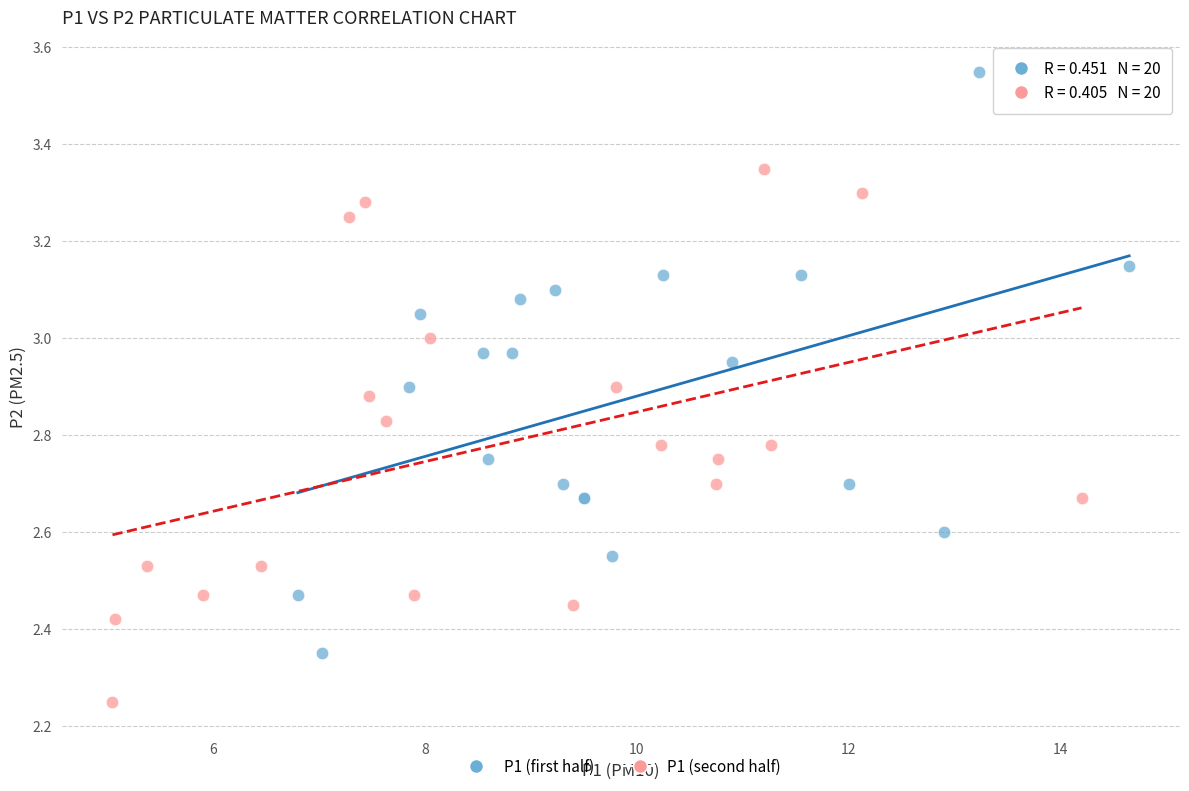

What are all the series names shown in the legend?

P1 (first half), P1 (second half)